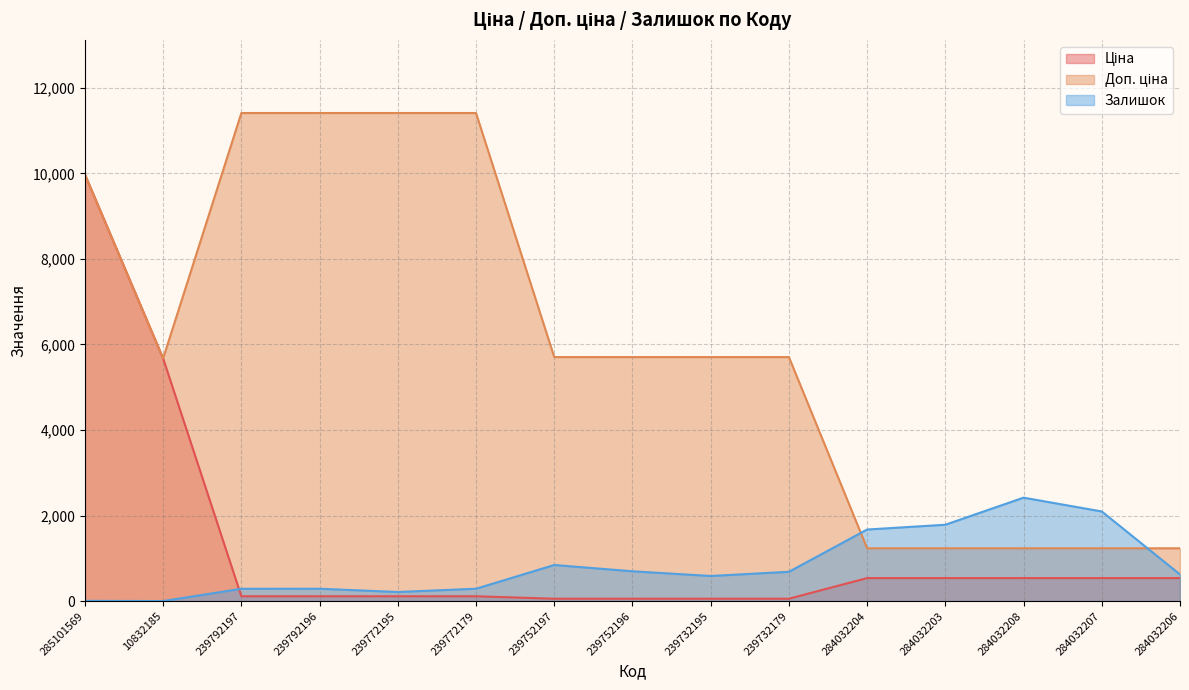

How many interior local valleys does the Залишок series have?

3